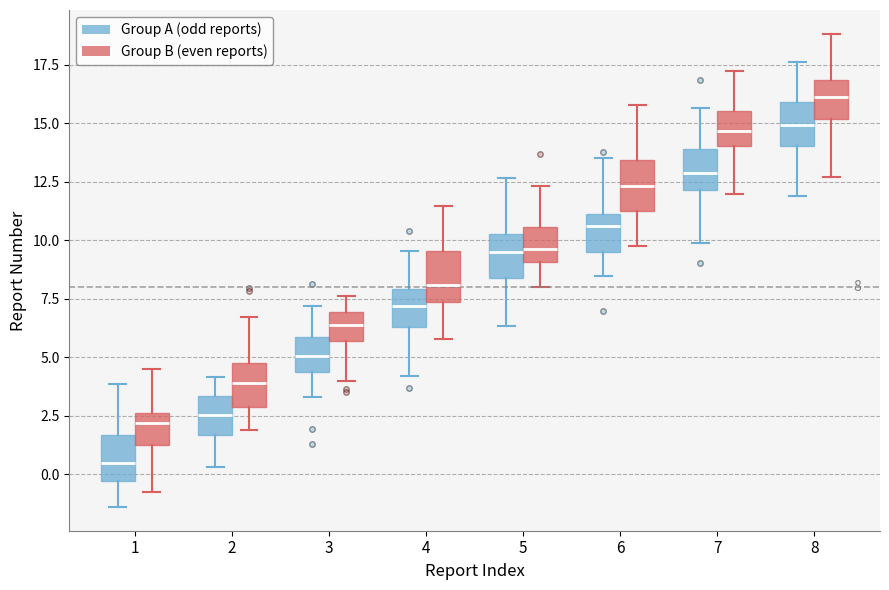

Which box's median line is the lowest?

1 (Group A (odd reports))